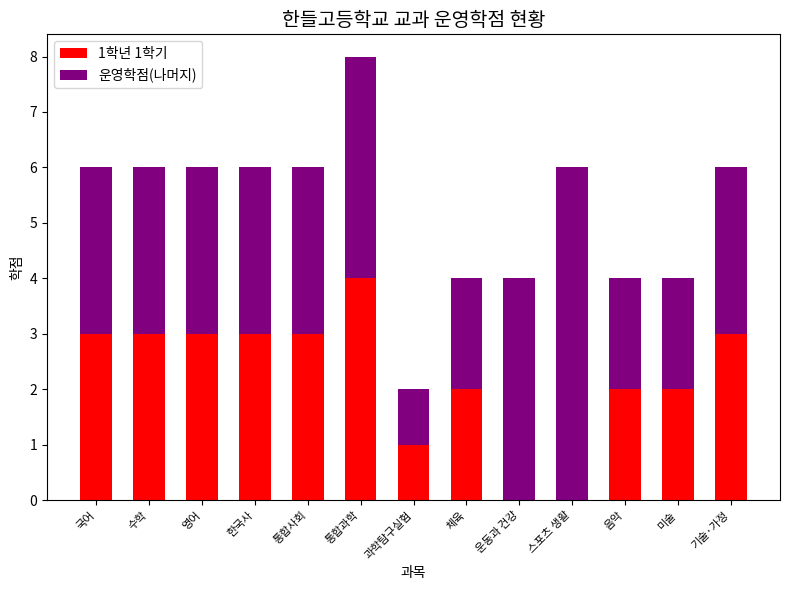

What is the total value across all series at 기술·가정?

6